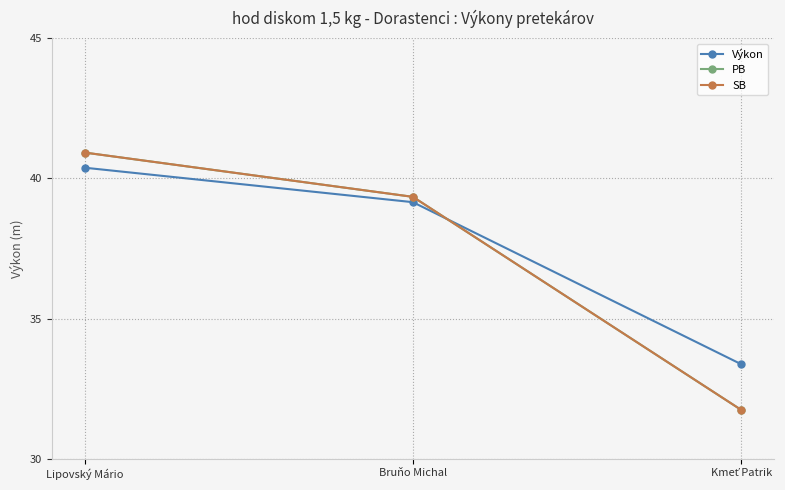

Reading right to left, transcribe all the data shown in this chart.

Výkon: Kmeť Patrik=33.4	Bruňo Michal=39.1	Lipovský Mário=40.4
PB: Kmeť Patrik=31.7	Bruňo Michal=39.3	Lipovský Mário=40.9
SB: Kmeť Patrik=31.7	Bruňo Michal=39.3	Lipovský Mário=40.9